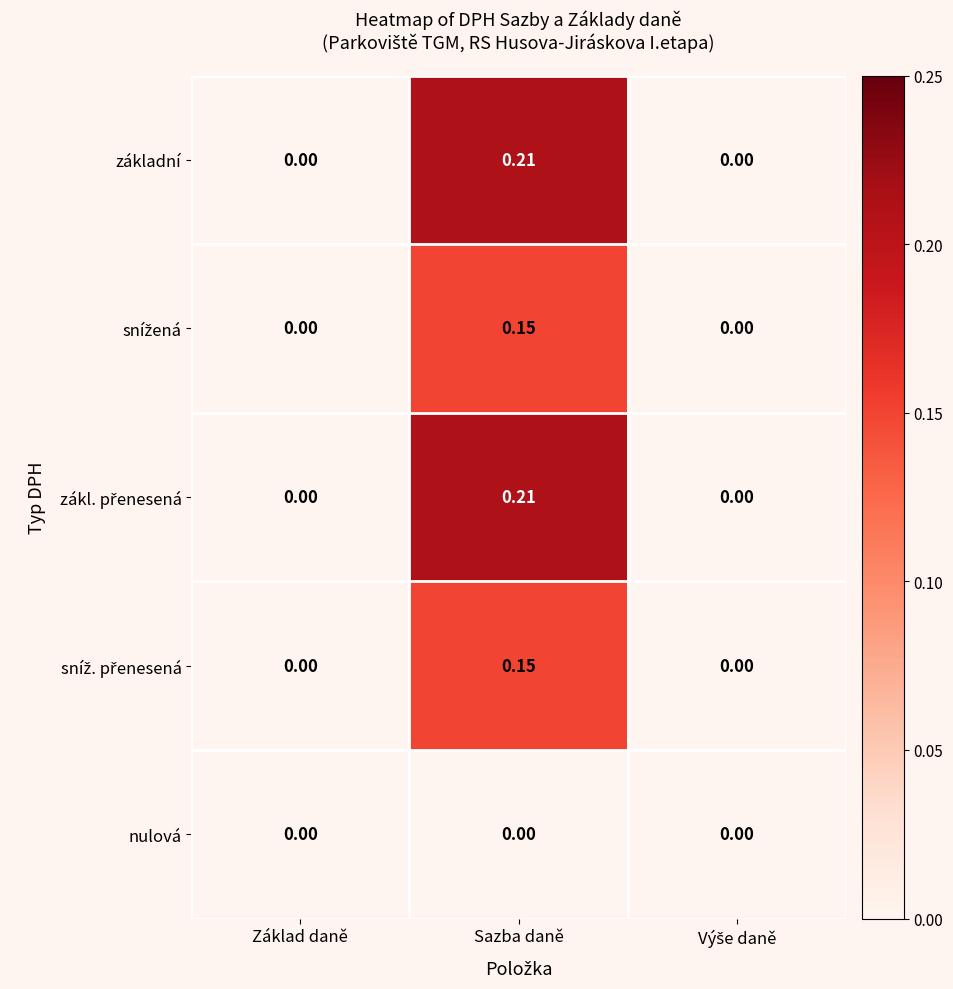

At which category is the sum across all series the highest?

Sazba daně